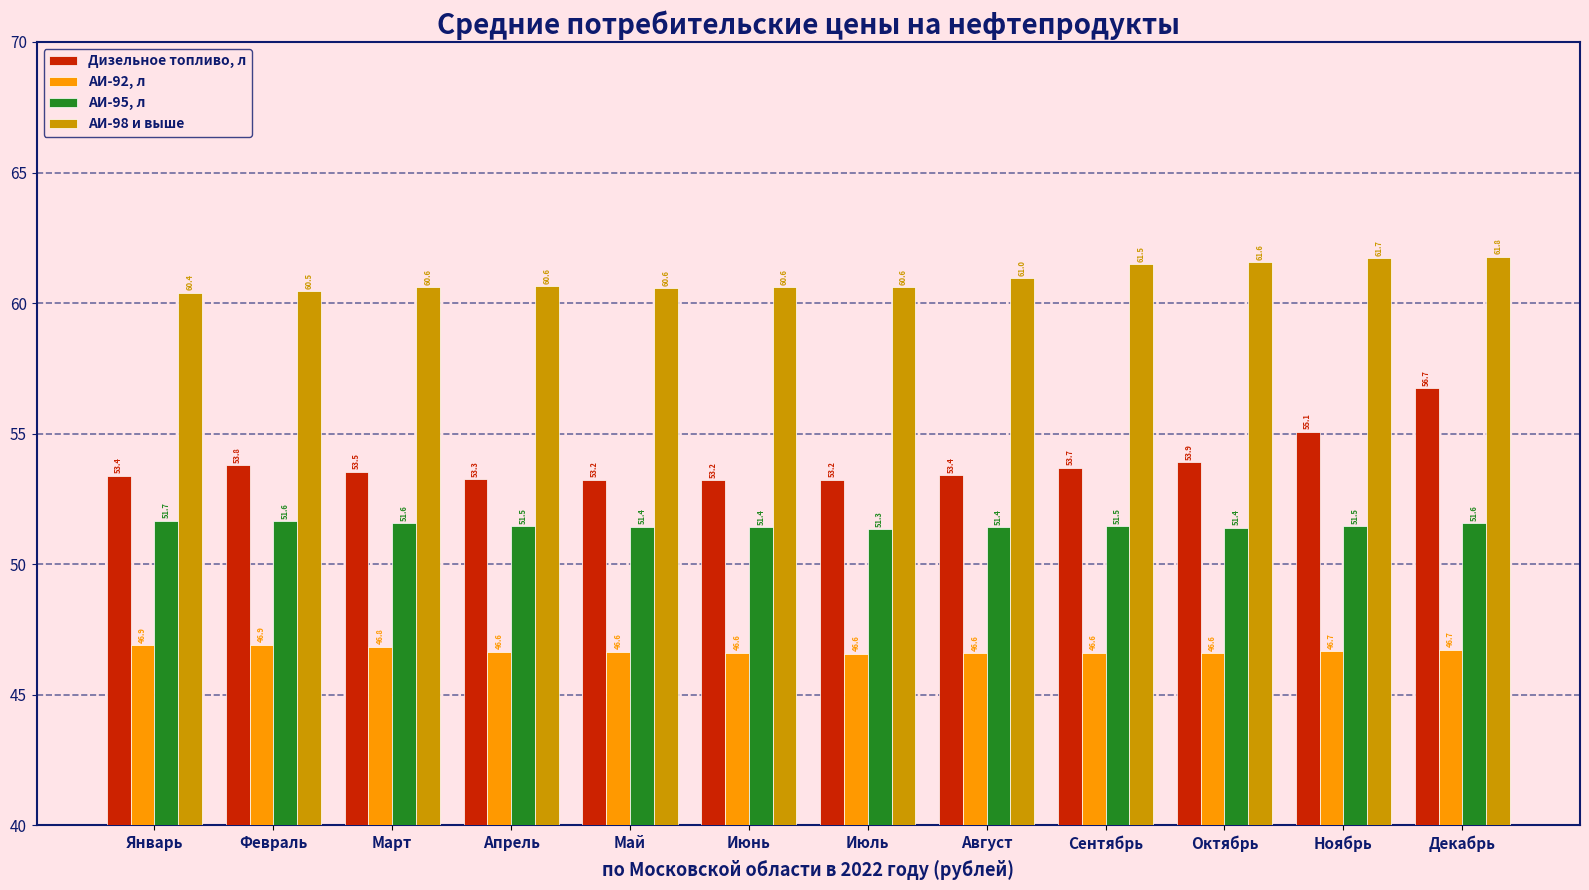

Which series has the largest range (max minus min)?

Дизельное топливо, л